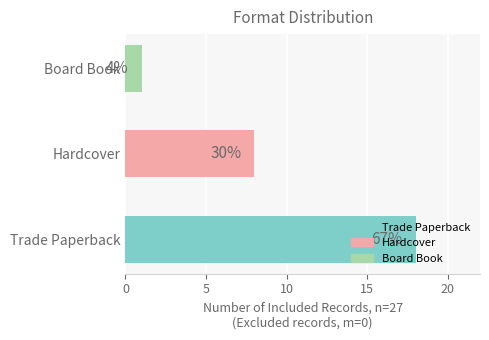

At which label does the data first exceed 8?

Trade Paperback